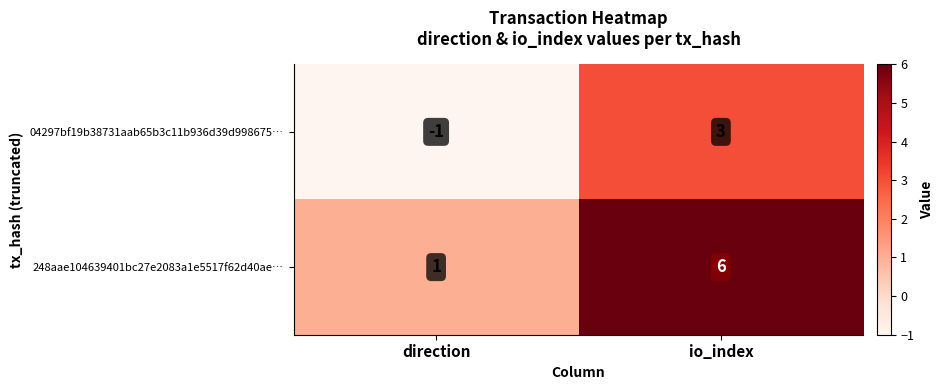

Is it true that 04297bf19b38731aab65b3c11b936d39d998675… equals -1 at direction?

True